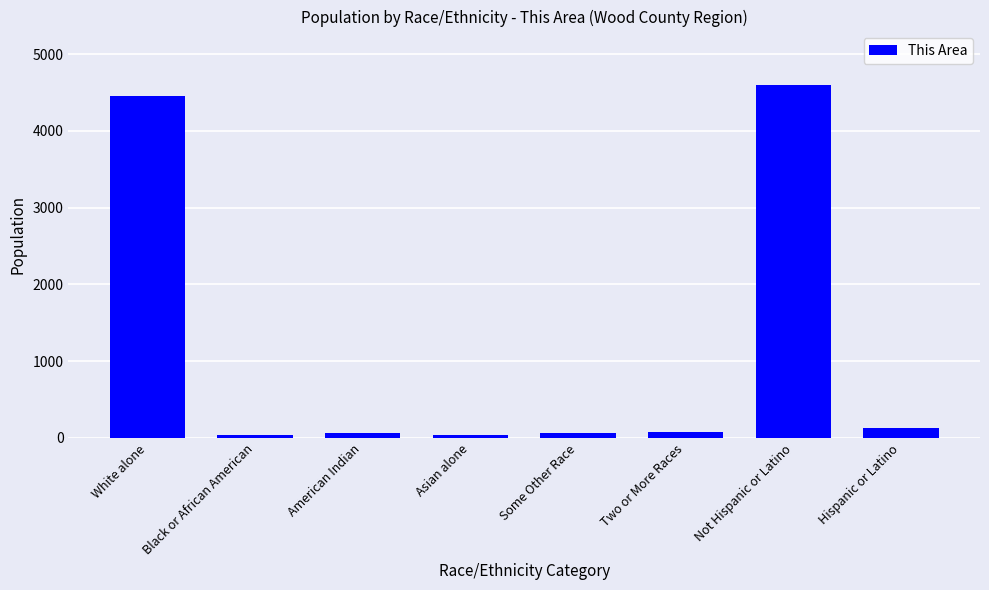

True or false: the data shows 4459 at White alone.

True